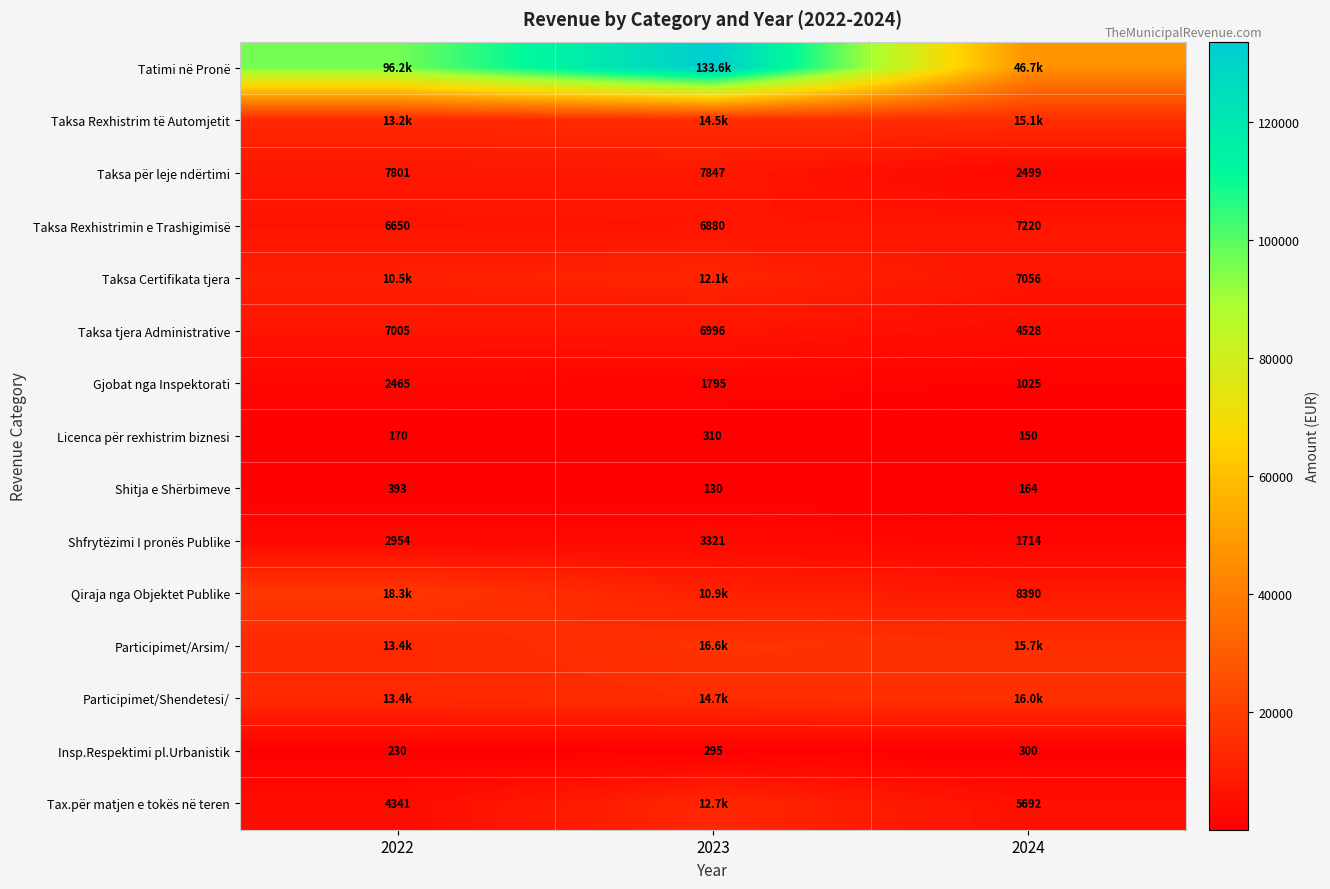

The value of Qiraja nga Objektet Publike at 2023 is 10861.8. True or false?

True